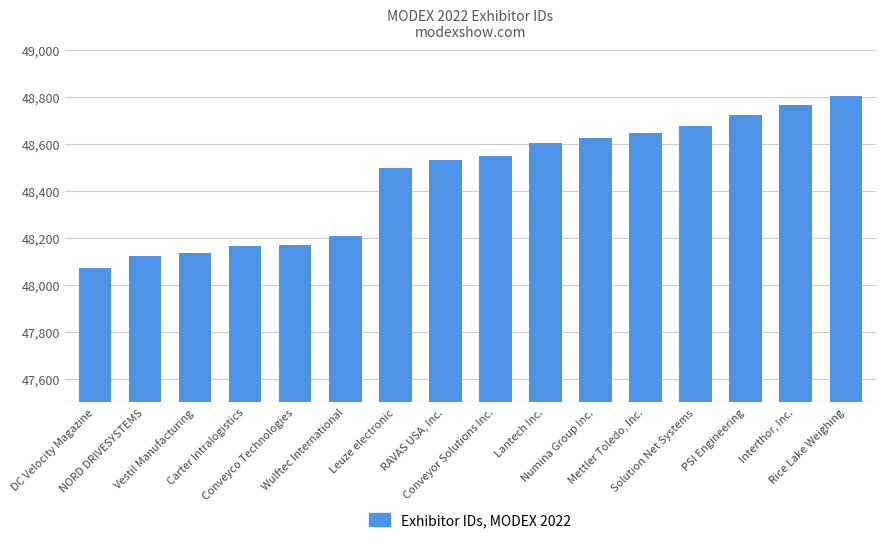

True or false: the data shows 14389 at RAVAS USA, Inc..

False